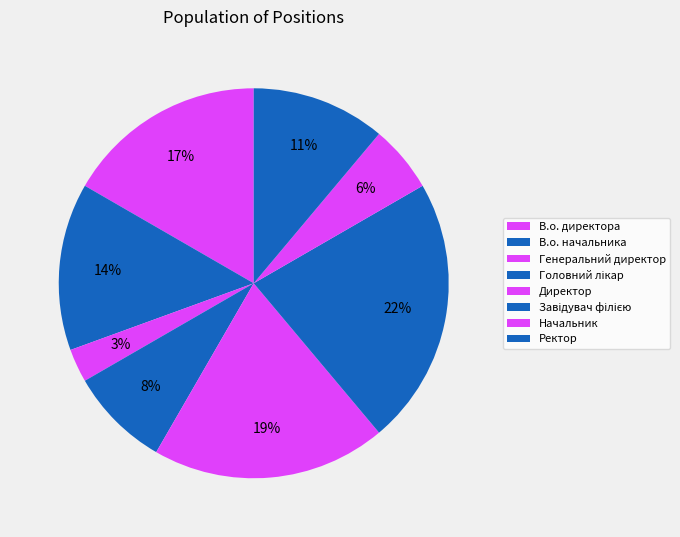

What percentage is NOT represented by Директор?

80.6%